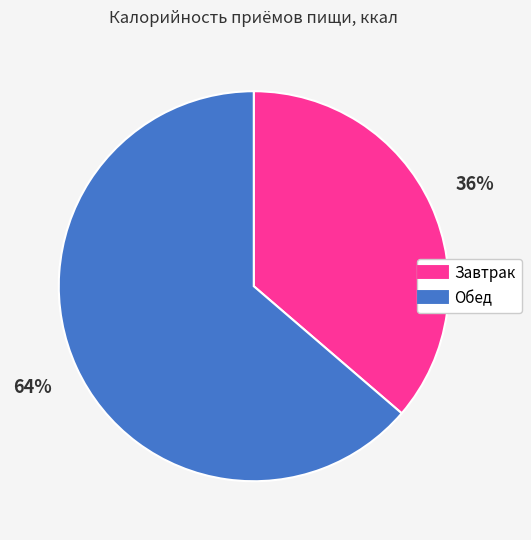

The Завтрак slice represents 36% of the pie. True or false?

True